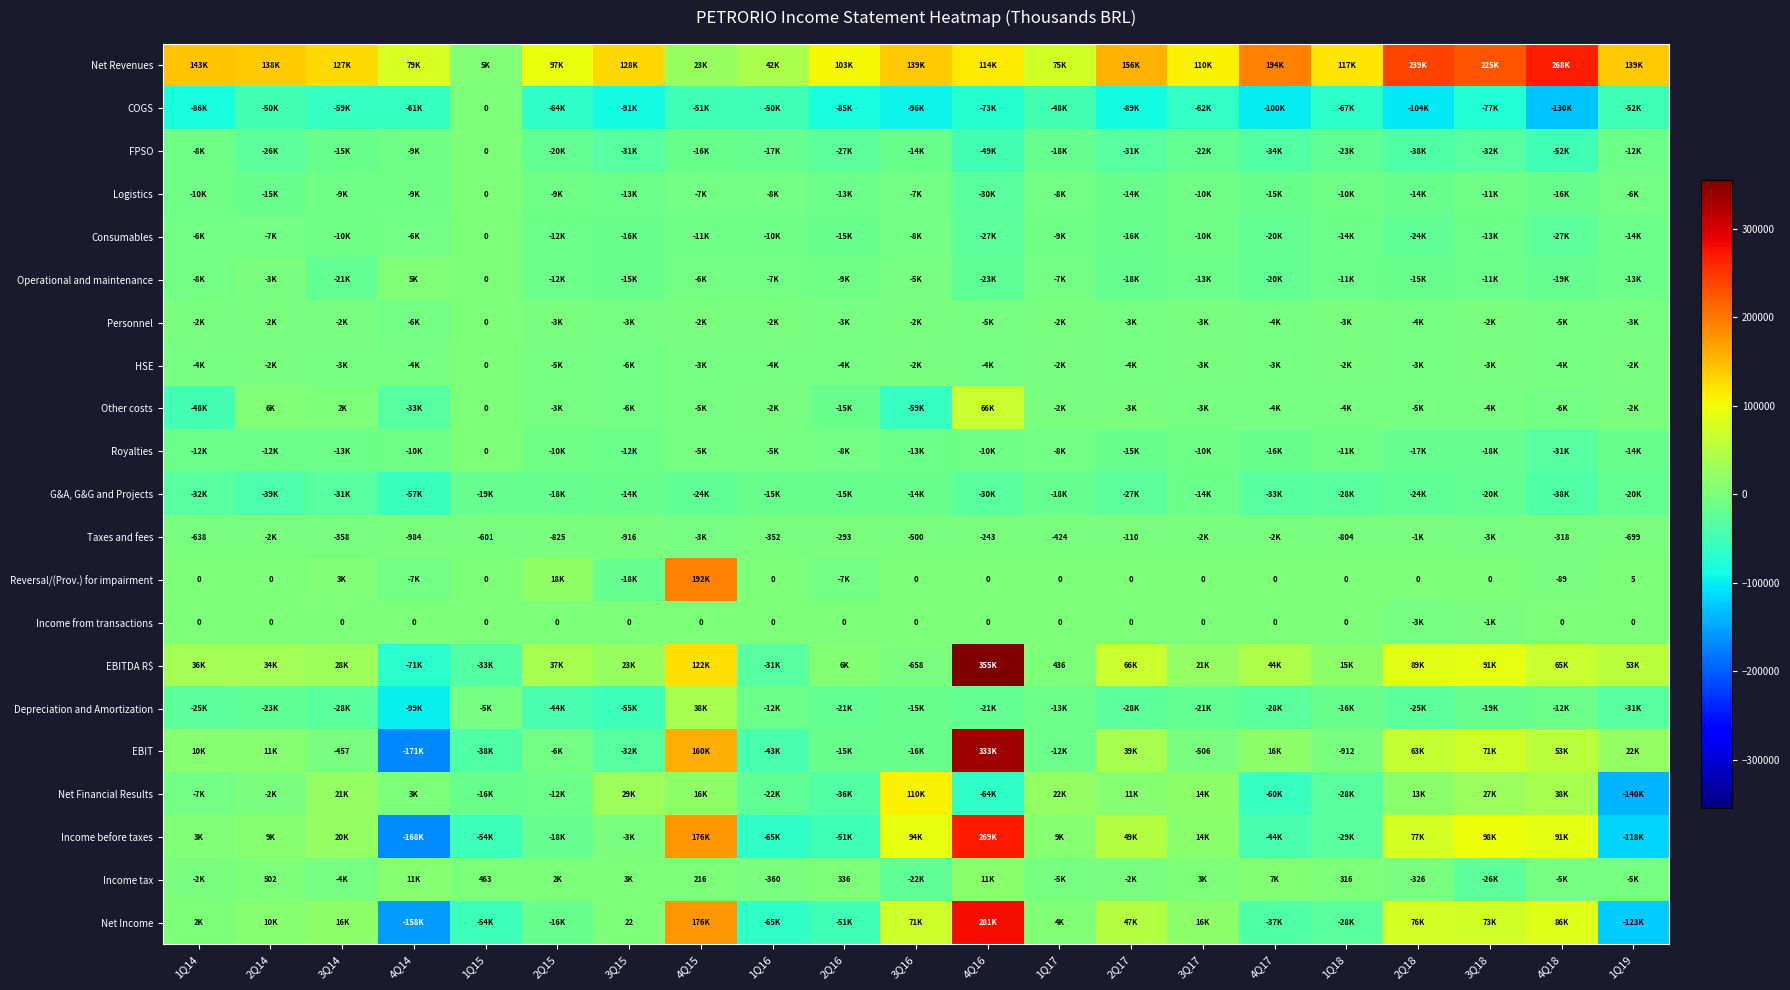

The value of Income tax at 1Q18 is 316. True or false?

True